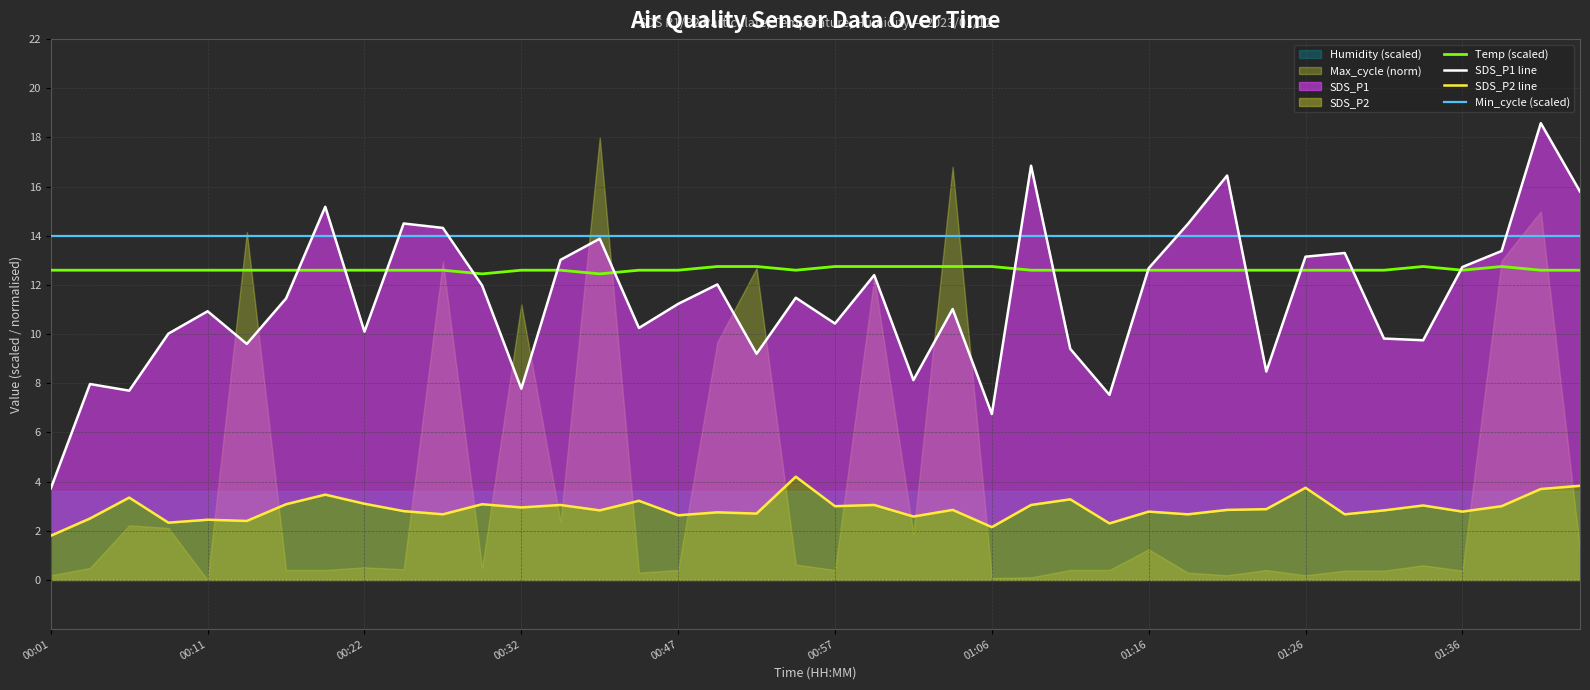

True or false: Min_cycle (scaled) and Temp (scaled) cross at least once.

False